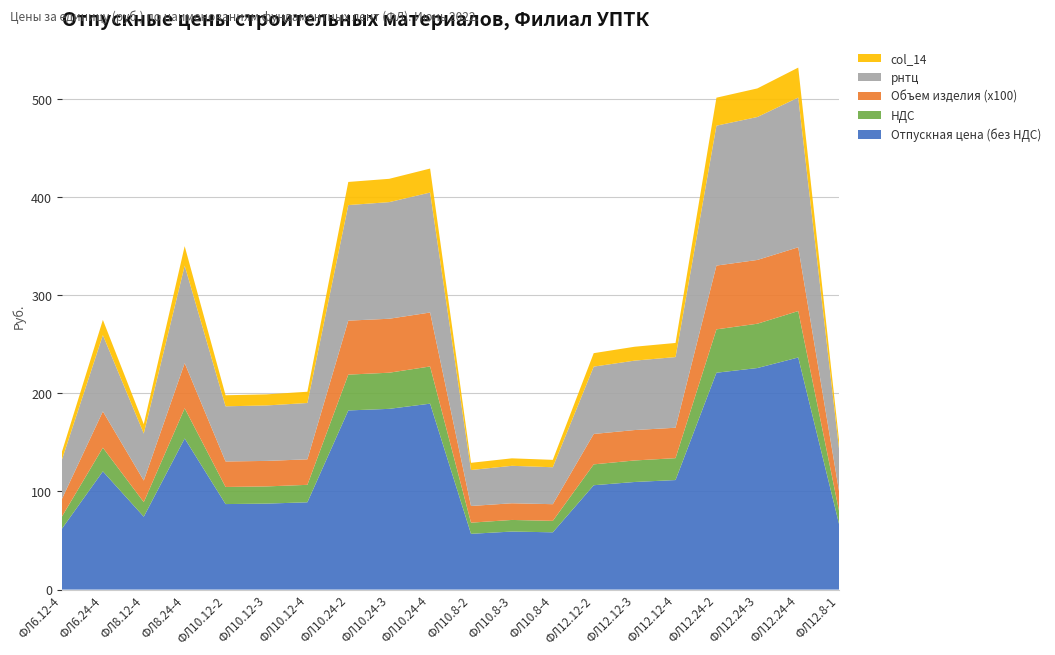

Reading left to right, list all the values displayed in this chart.

Отпускная цена (без НДС): 62.1	120.5	74.3	154.0	87.1	87.6	89.0	182.6	184.2	189.5	56.8	59.1	58.4	106.3	109.7	111.6	221.0	225.8	236.5	66.4
НДС: 12.4	24.1	14.8	30.8	17.4	17.5	17.8	36.5	36.8	37.9	11.4	11.8	11.7	21.3	21.9	22.3	44.2	45.2	47.3	13.3
Объем изделия (x100): 18.0	37.0	22.0	46.0	26.0	26.0	26.0	55.0	55.0	55.0	17.0	17.0	17.0	31.0	31.0	31.0	65.0	65.0	65.0	20.0
рнтц: 40.0	77.7	47.9	99.3	56.2	56.5	57.4	117.8	118.8	122.2	36.7	38.2	37.6	68.6	70.8	72.0	142.6	145.7	152.6	42.8
col_14: 8.0	15.6	9.6	19.9	11.2	11.3	11.5	23.6	23.8	24.4	7.3	7.6	7.5	13.7	14.2	14.4	28.5	29.1	30.5	8.6